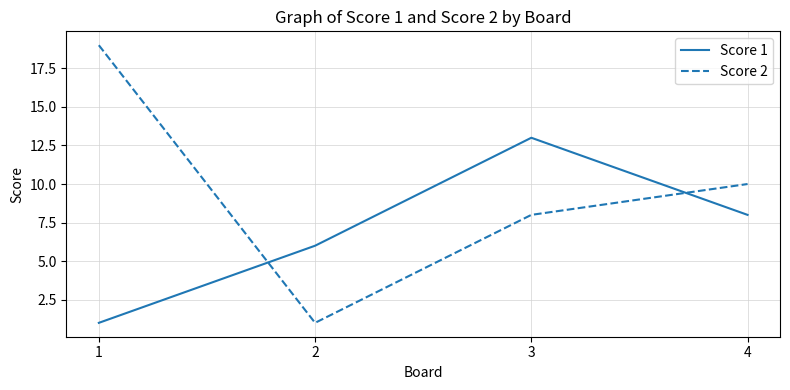

Which series has the largest total across all categories?

Score 2